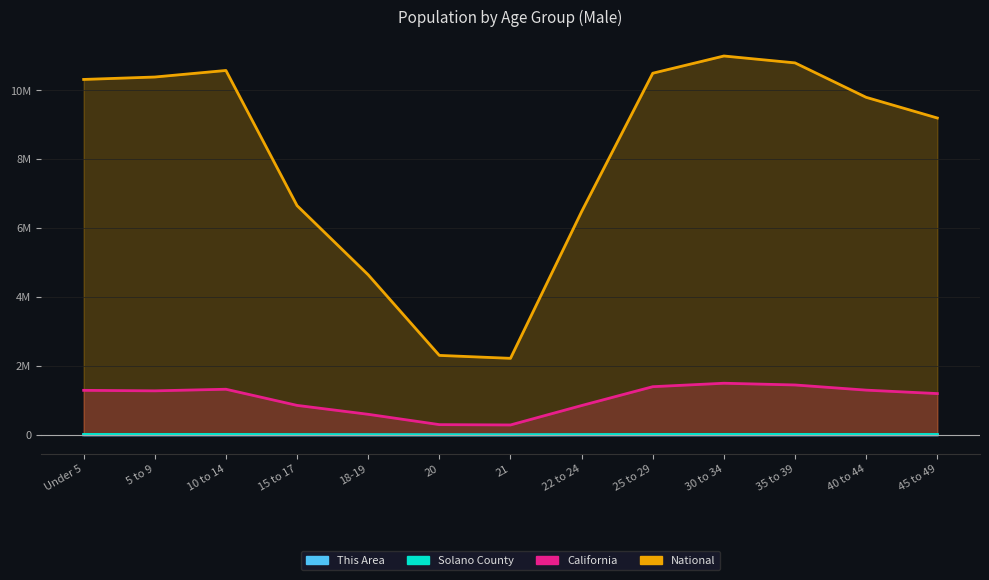

Which category has the lowest value in the California series?

21